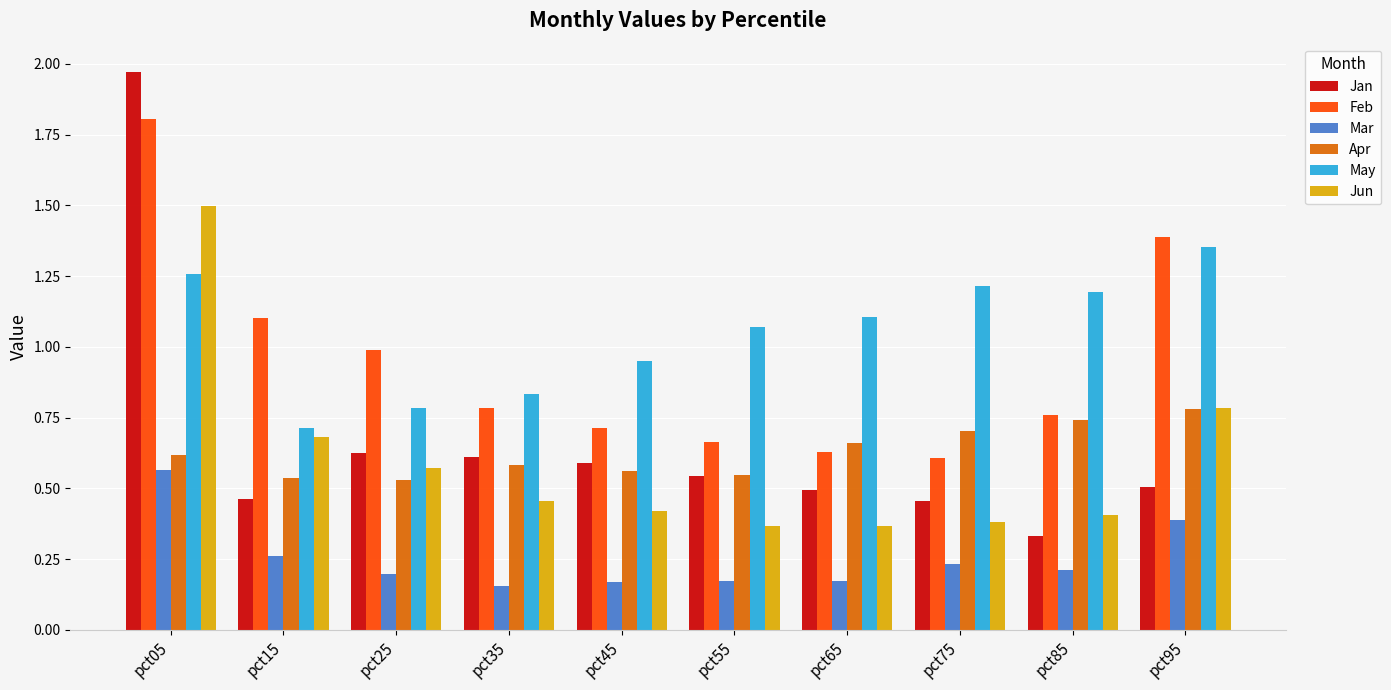

Which category has the lowest value in the May series?

pct15